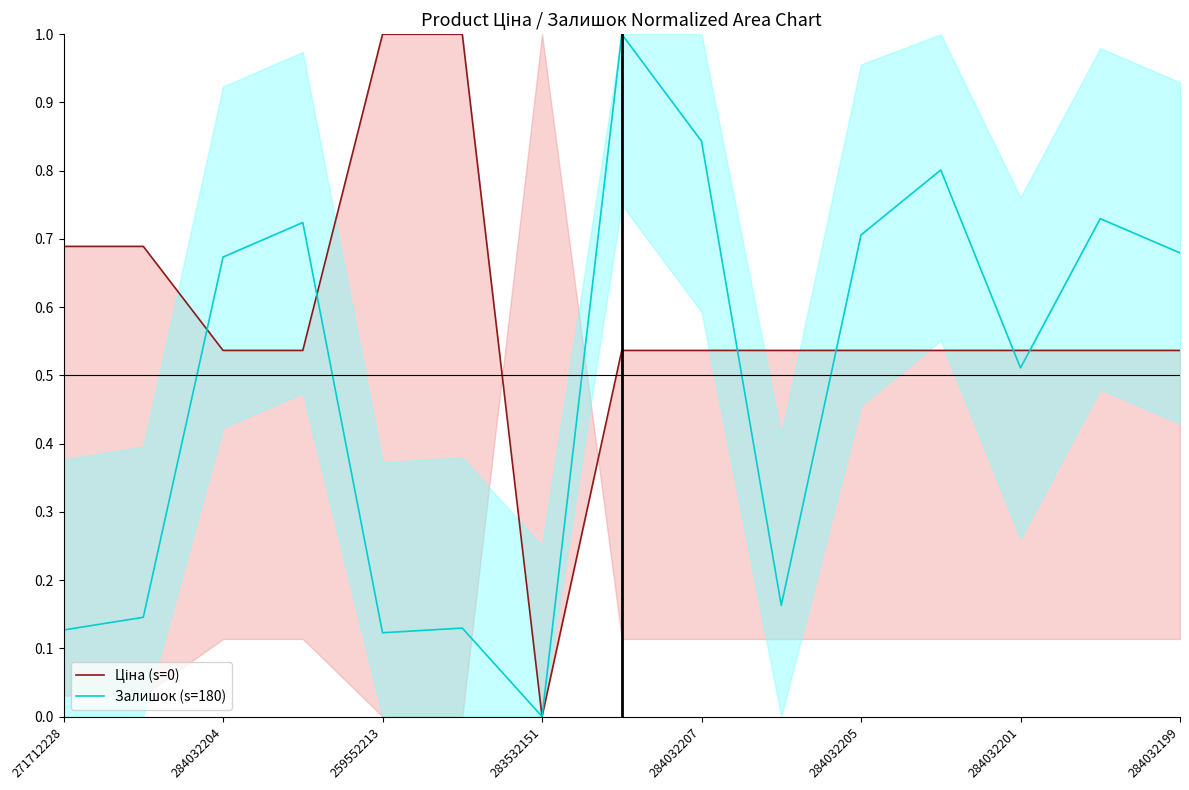

At how many categories does at least one series exceed 0?

14